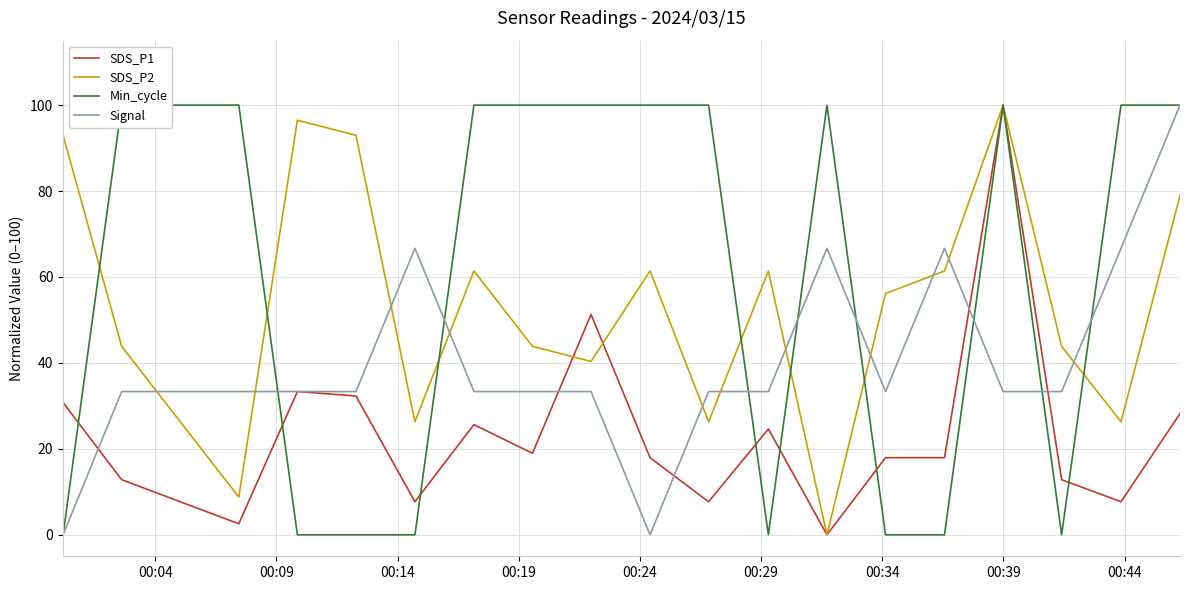

True or false: SDS_P2 and Signal intersect in this chart.

True